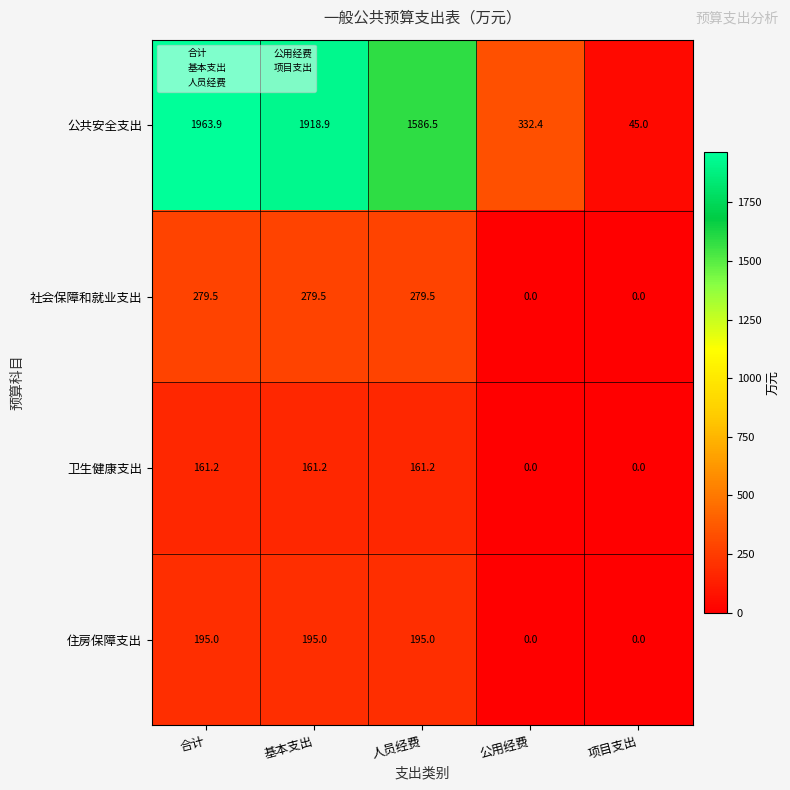

At how many categories does at least one series exceed 678?

3